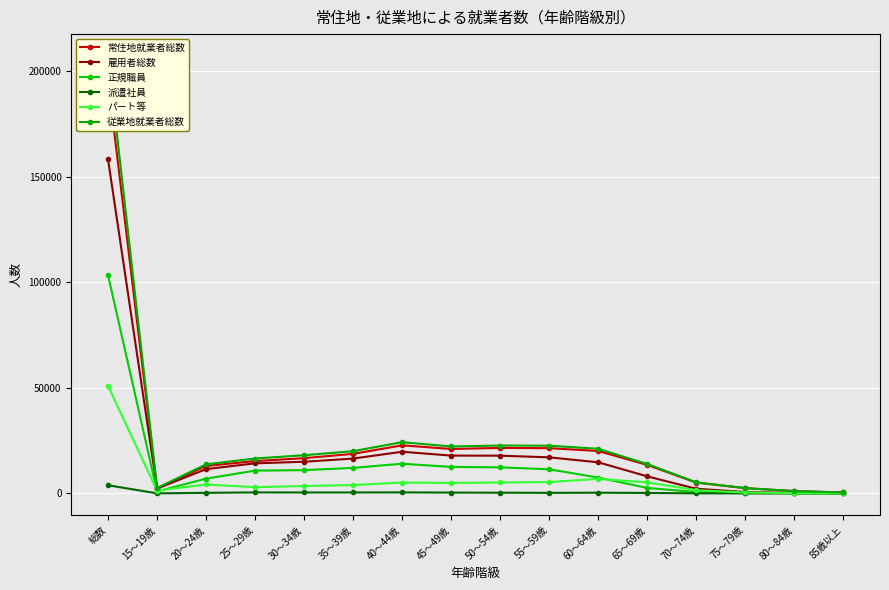

What is the maximum value shown in the chart?

207289